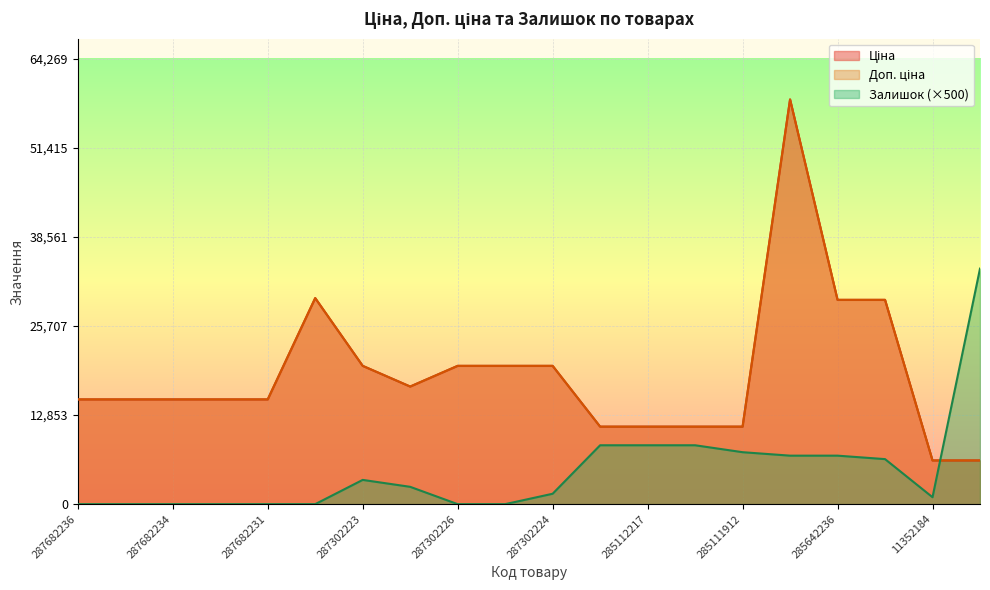

In Залишок, how many points are higher than both neighbors (excluding endpoints)?

1